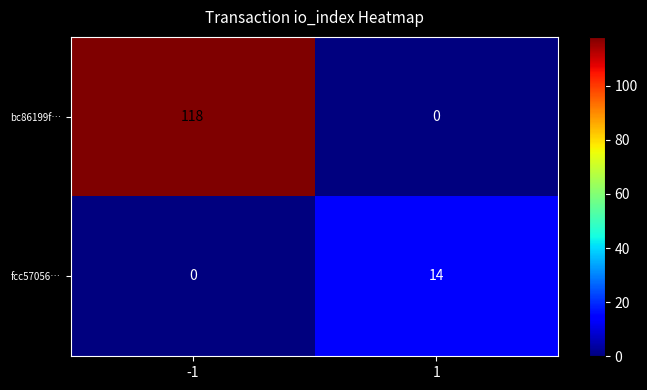

The value of fcc57056… at 1 is 14. True or false?

True